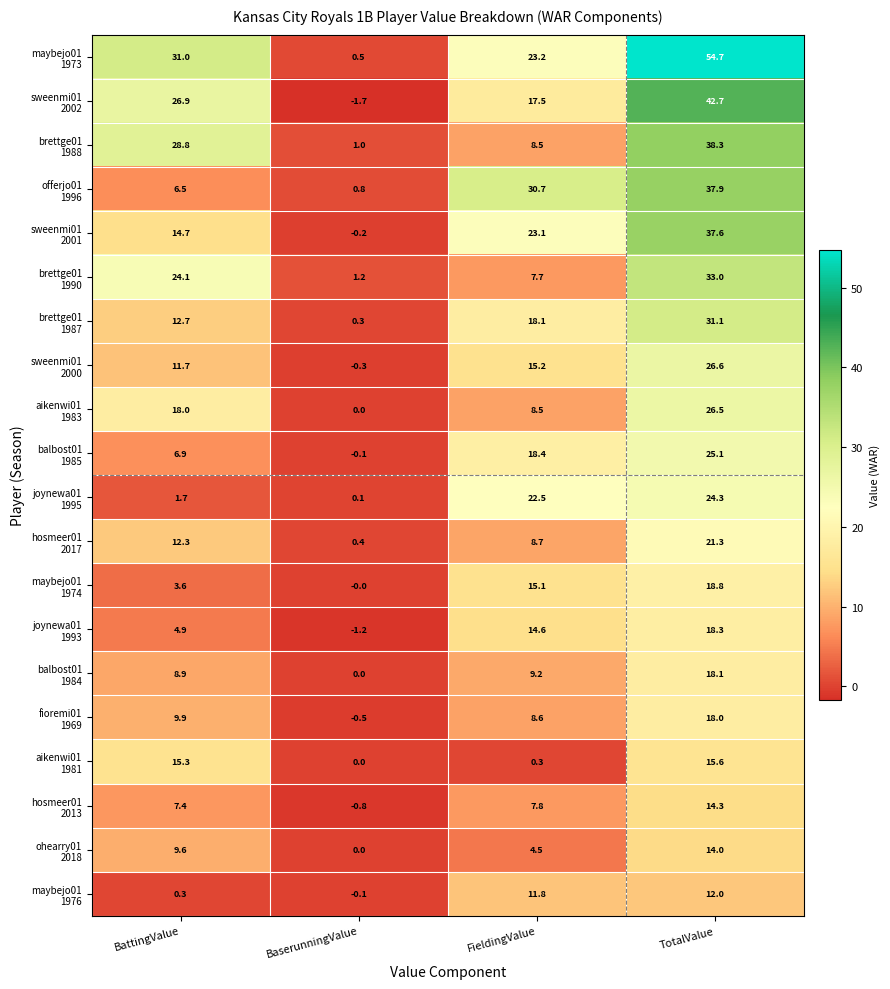

What is the maximum value shown in the chart?

54.7